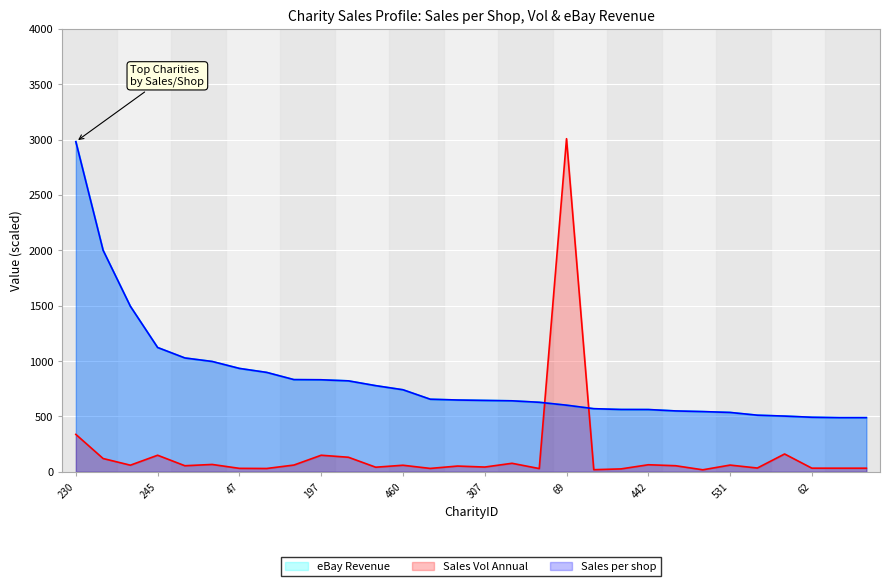

Reading right to left, what are all the values shown in this chart?

Sales per shop: 413=488.9	291=488.9	62=492.4	138=503.0	329=511.1	531=535.9	36=543.6	523=549.6	442=562.1	285=562.6	60=569.8	69=601.5	447=627.6	228=640.9	307=644.4	316=648.2	254=655.3	460=740.8	526=777.8	430=821.0	197=830.9	182=832.4	324=897.4	47=933.4	451=996.2	449=1027.8	245=1122.2	229=1494.5	510=2000.0	230=2980.4
Sales Vol Annual: 413=32.6	291=32.6	62=32.8	138=160.9	329=34.1	531=60.7	36=18.1	523=55.0	442=63.7	285=26.3	60=19.0	69=3007.4	447=29.3	228=76.9	307=43.0	316=51.9	254=30.6	460=59.3	526=41.5	430=131.4	197=149.6	182=61.0	324=29.9	47=31.1	451=66.4	449=54.8	245=149.6	229=59.8	510=120.0	230=337.8
eBay Revenue: 413=488.9	291=488.9	62=492.4	138=503.0	329=511.1	531=535.9	36=543.6	523=549.6	442=562.1	285=562.6	60=569.8	69=601.5	447=627.6	228=640.9	307=644.4	316=648.2	254=655.3	460=740.8	526=777.8	430=821.0	197=830.9	182=832.4	324=897.4	47=933.4	451=996.2	449=1027.8	245=1122.2	229=1494.5	510=2000.0	230=2980.4